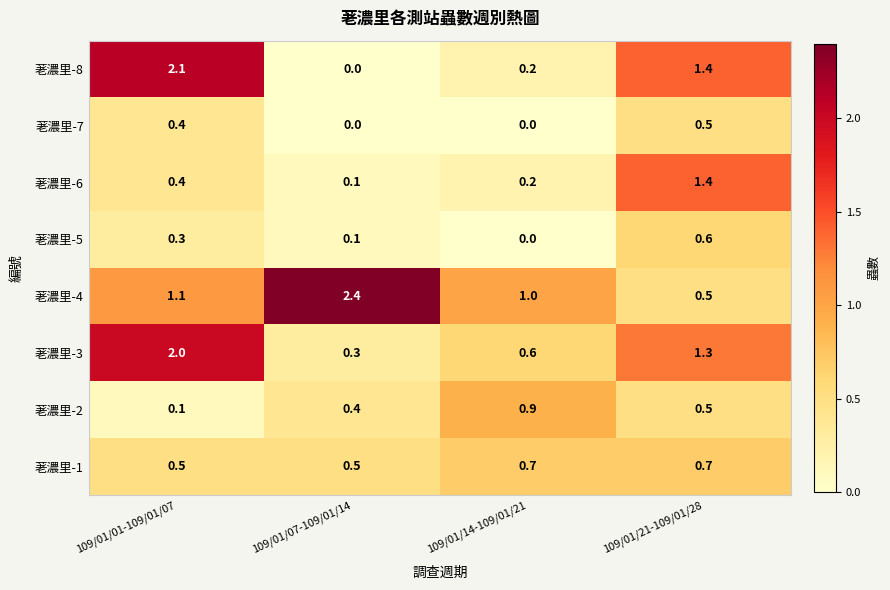

At which category does the chart reach its peak across all series?

109/01/07-109/01/14